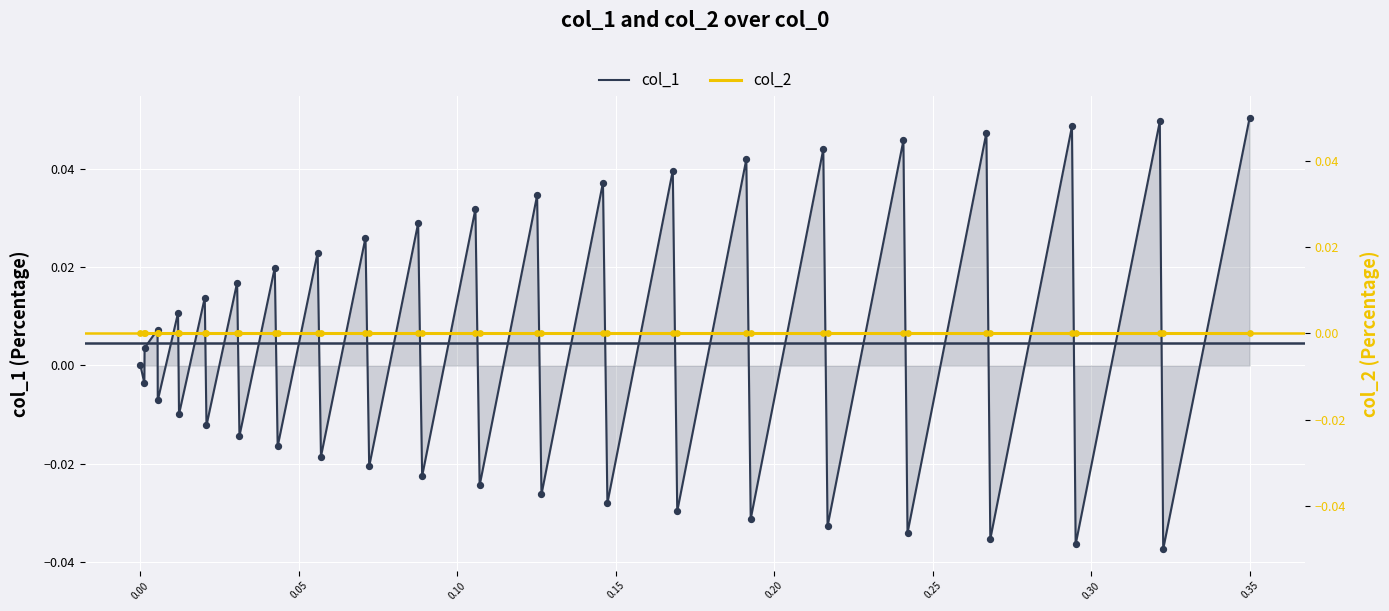

Which series reaches the minimum Y coordinate?

col_1